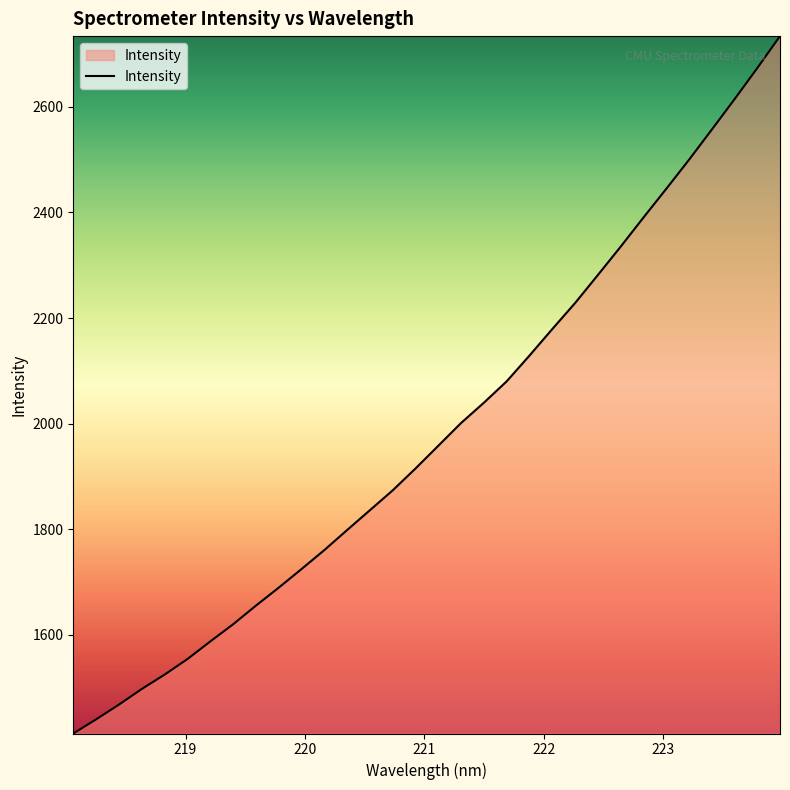

What is the minimum value shown in the chart?

1412.6